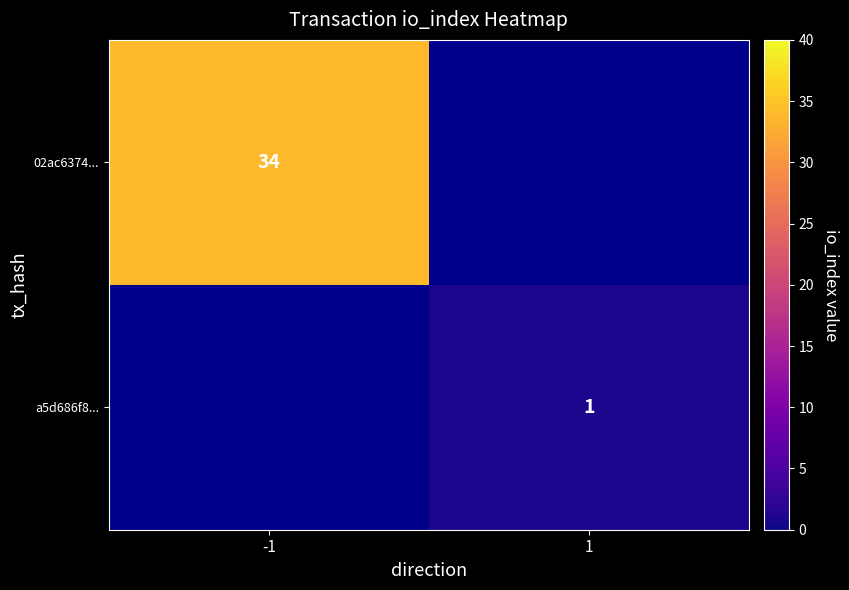

True or false: 02ac6374... has a value of 55 at -1.

False